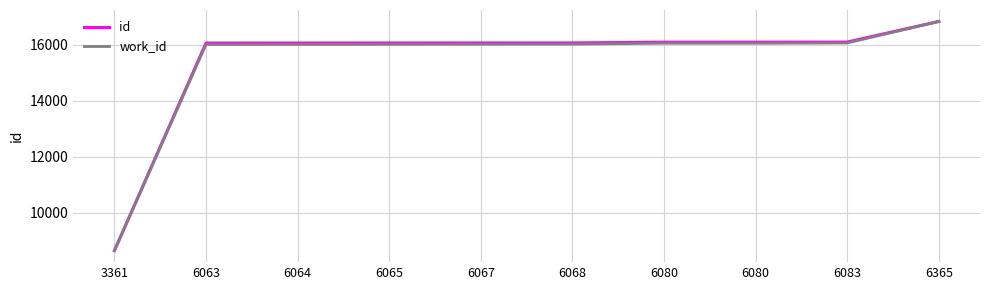

Which category has the lowest value in the id series?

3361